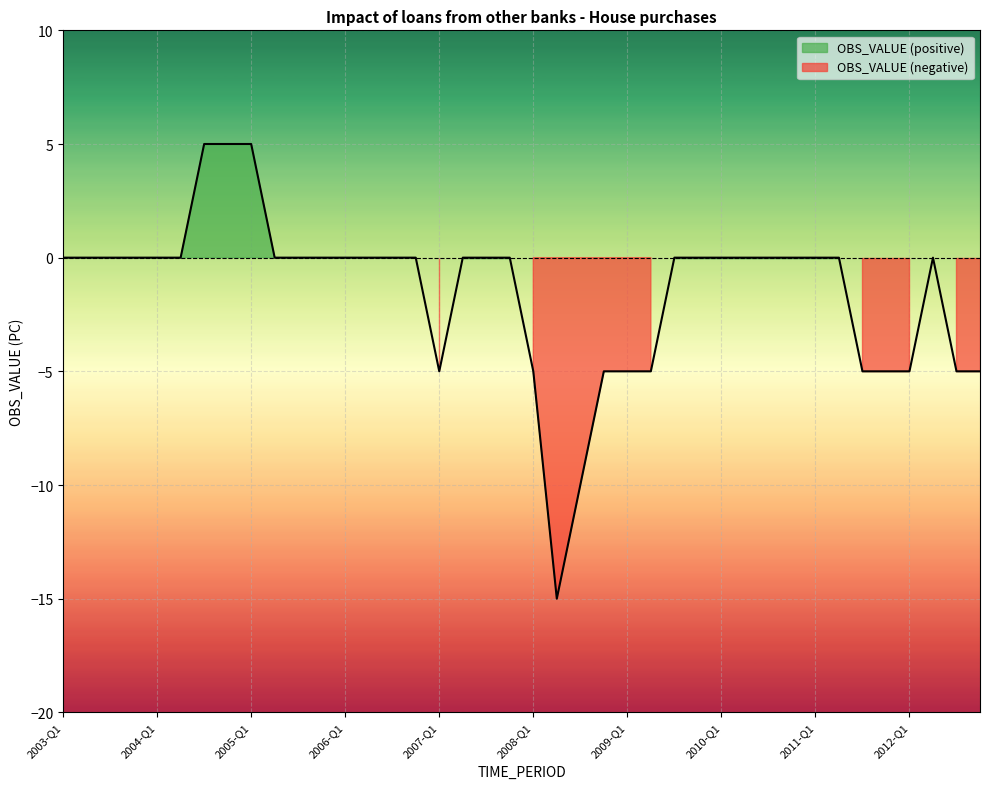

List the labels in order of value, smallest first.

2008-Q2, 2008-Q3, 2007-Q1, 2008-Q1, 2008-Q4, 2009-Q1, 2009-Q2, 2011-Q3, 2011-Q4, 2012-Q1, 2012-Q3, 2012-Q4, 2003-Q1, 2003-Q2, 2003-Q3, 2003-Q4, 2004-Q1, 2004-Q2, 2005-Q2, 2005-Q3, 2005-Q4, 2006-Q1, 2006-Q2, 2006-Q3, 2006-Q4, 2007-Q2, 2007-Q3, 2007-Q4, 2009-Q3, 2009-Q4, 2010-Q1, 2010-Q2, 2010-Q3, 2010-Q4, 2011-Q1, 2011-Q2, 2012-Q2, 2004-Q3, 2004-Q4, 2005-Q1